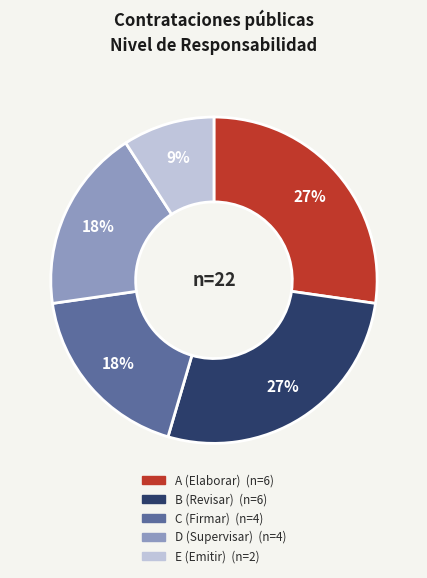

True or false: D (Supervisar) accounts for 18% of the total.

True